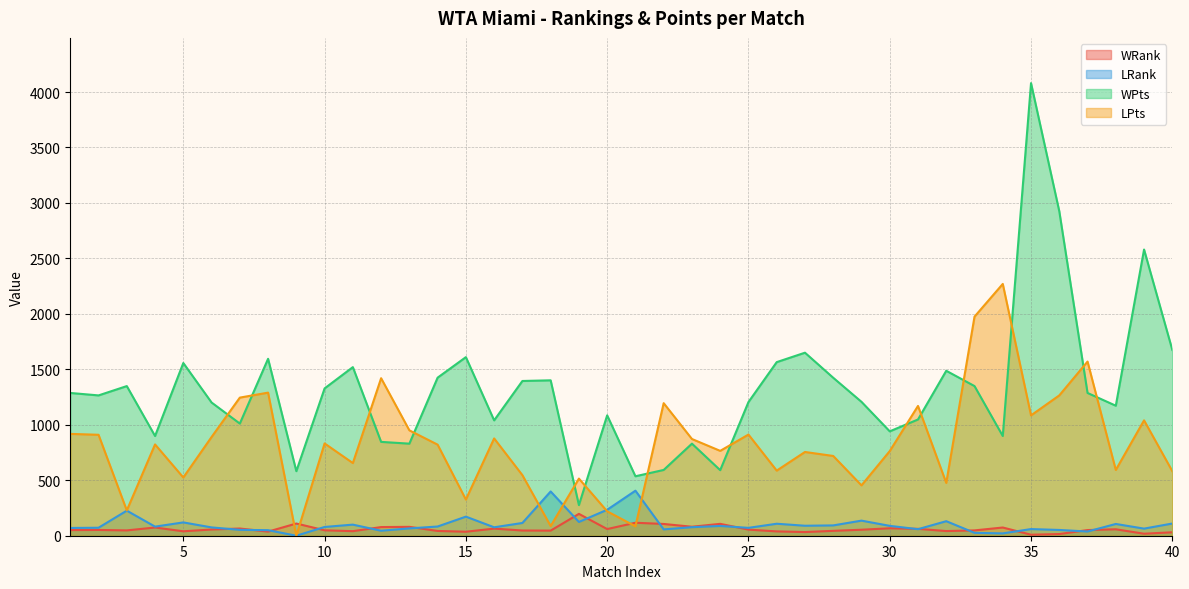

At which label does WPts reach its peak?

35